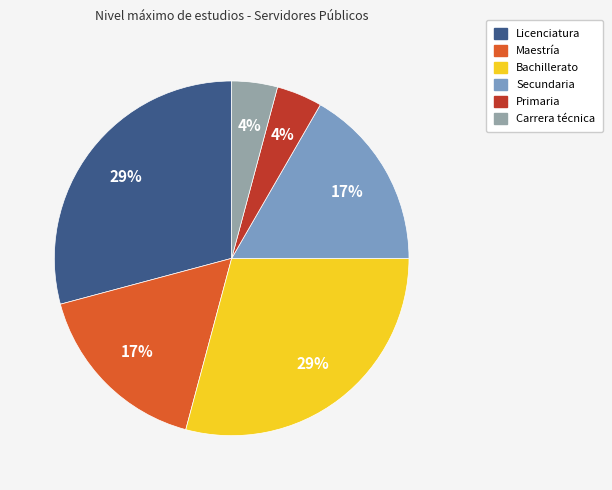

Is there any slice that represents more than half of the pie?

No